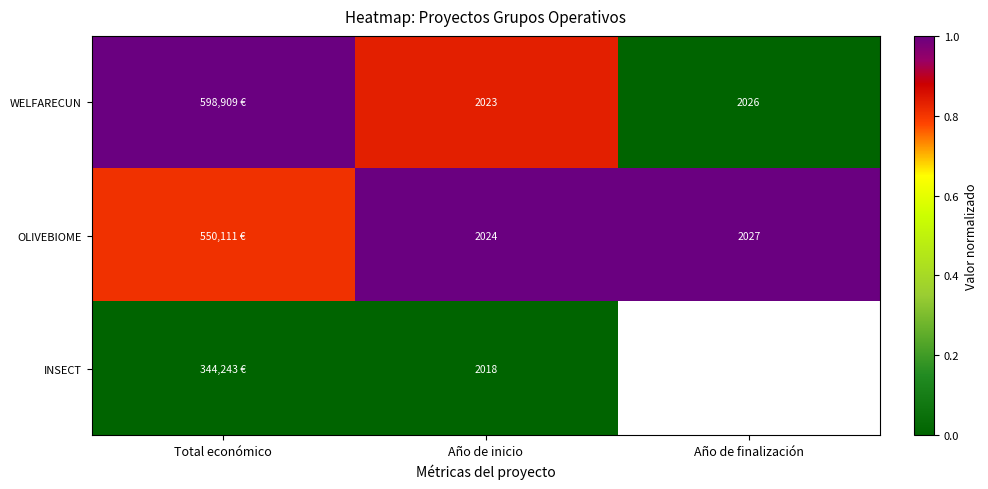

Which category has the highest value across all series?

Total económico